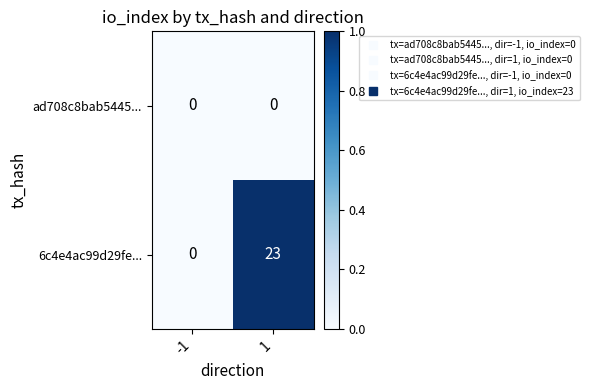

List the series in order of their overall mean, lowest first.

ad708c8bab5445..., 6c4e4ac99d29fe...